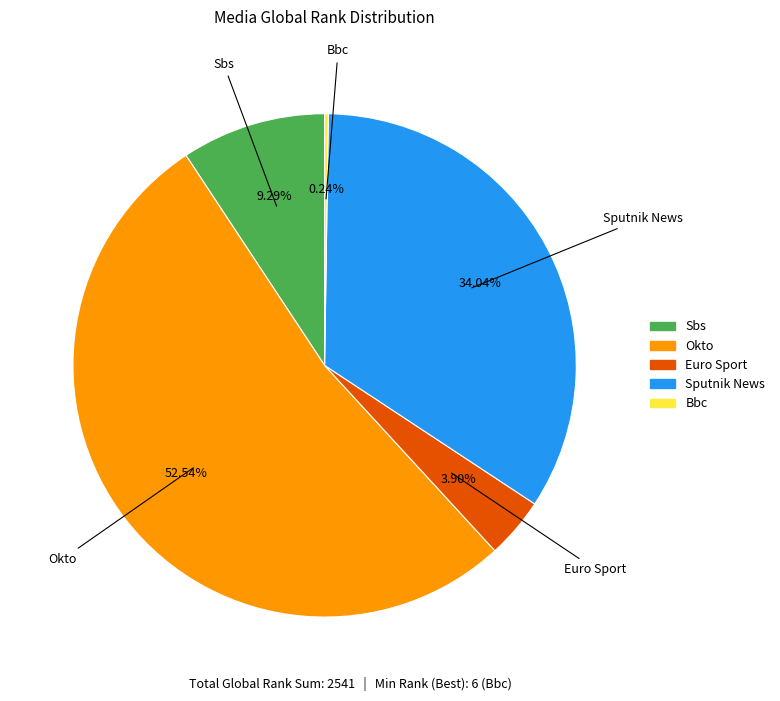

Does any single category account for the majority?

Yes